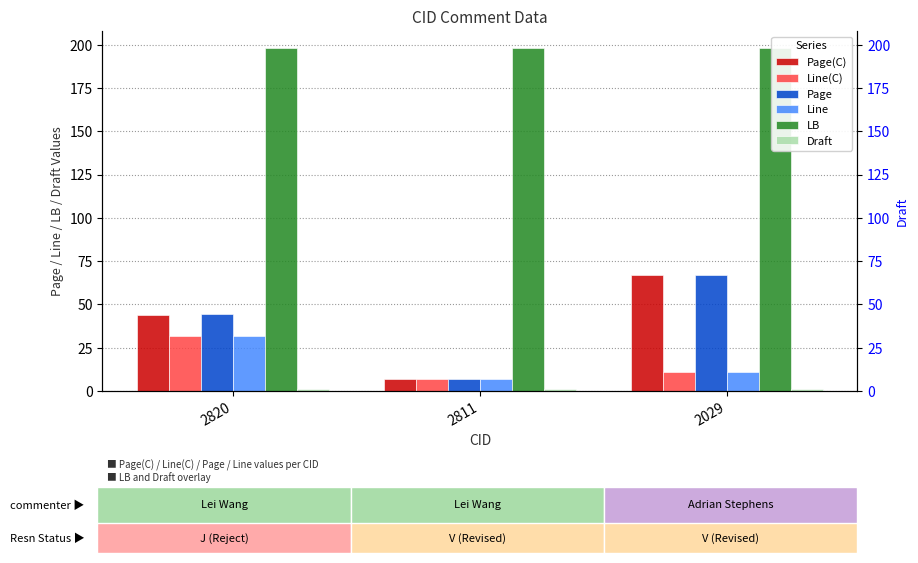

List the series in order of their peak value, lowest first.

Draft, Line(C), Line, Page(C), Page, LB